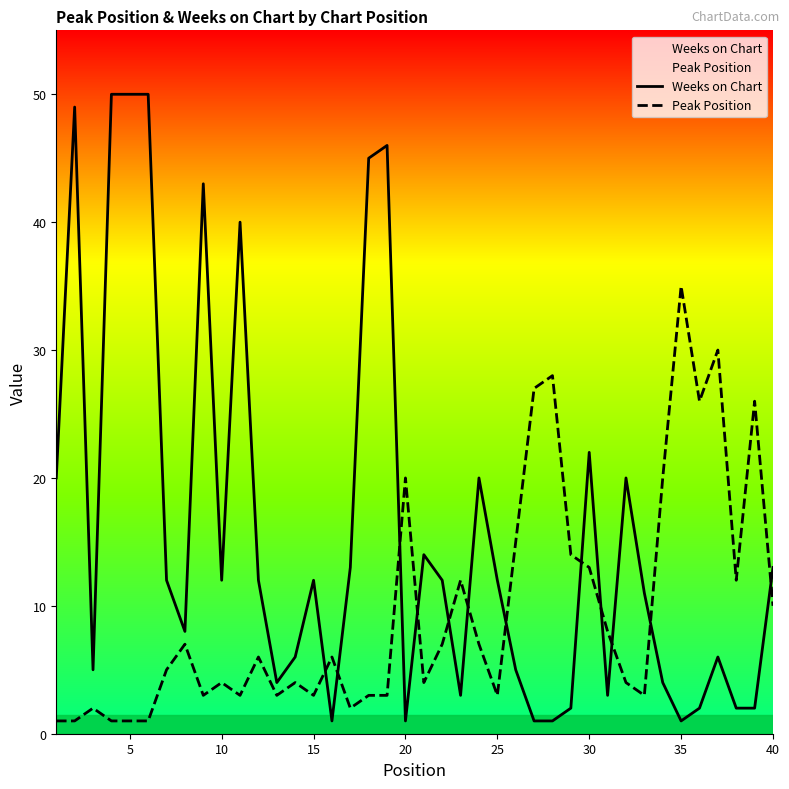

How many series are shown in this chart?

2